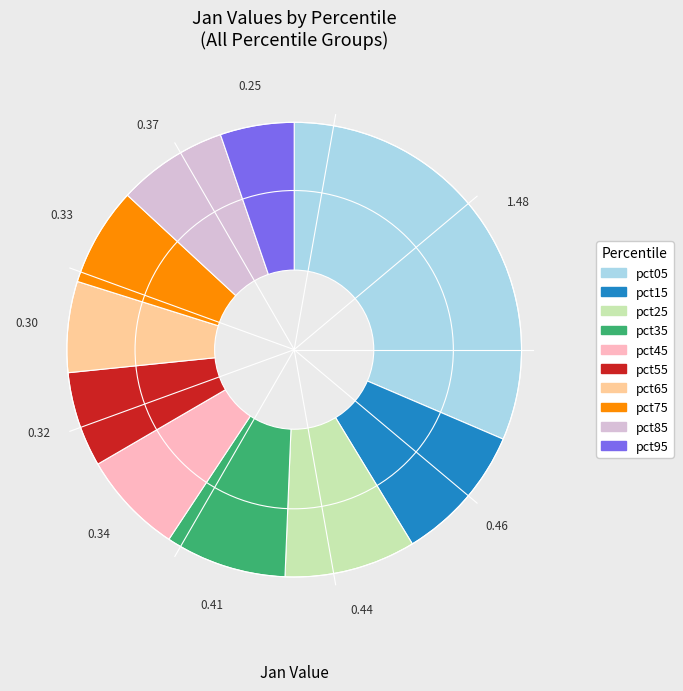

Between pct55 and pct15, which is larger?

pct15